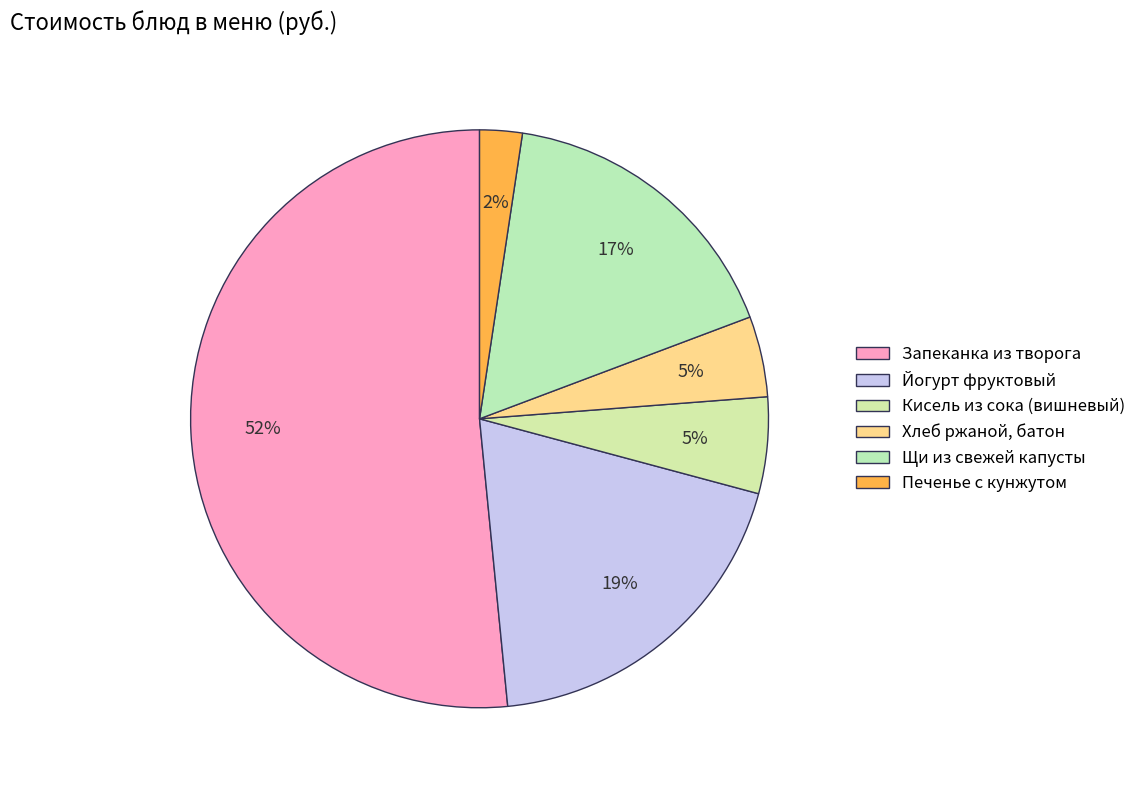

Is there any slice that represents more than half of the pie?

Yes